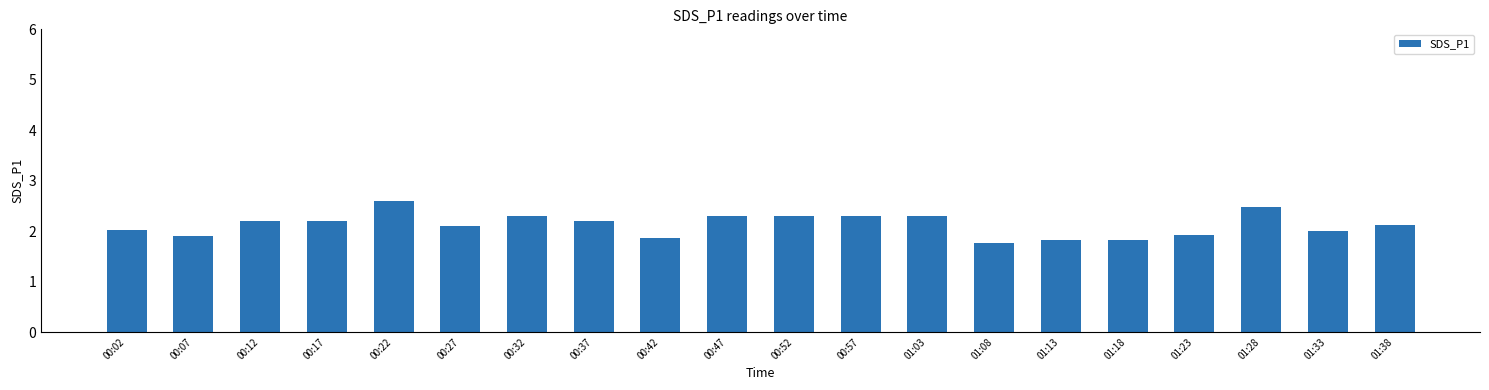

How many distinct data groups are displayed?

1